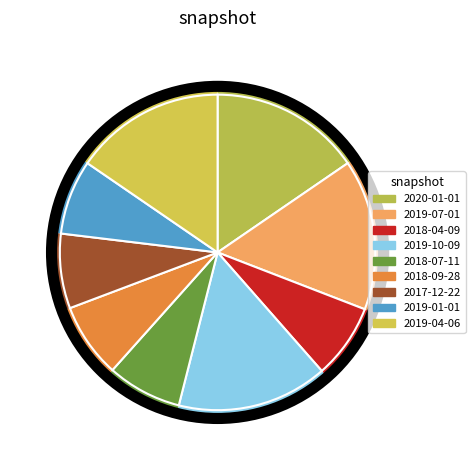

The 2018-09-28 slice represents 8% of the pie. True or false?

True